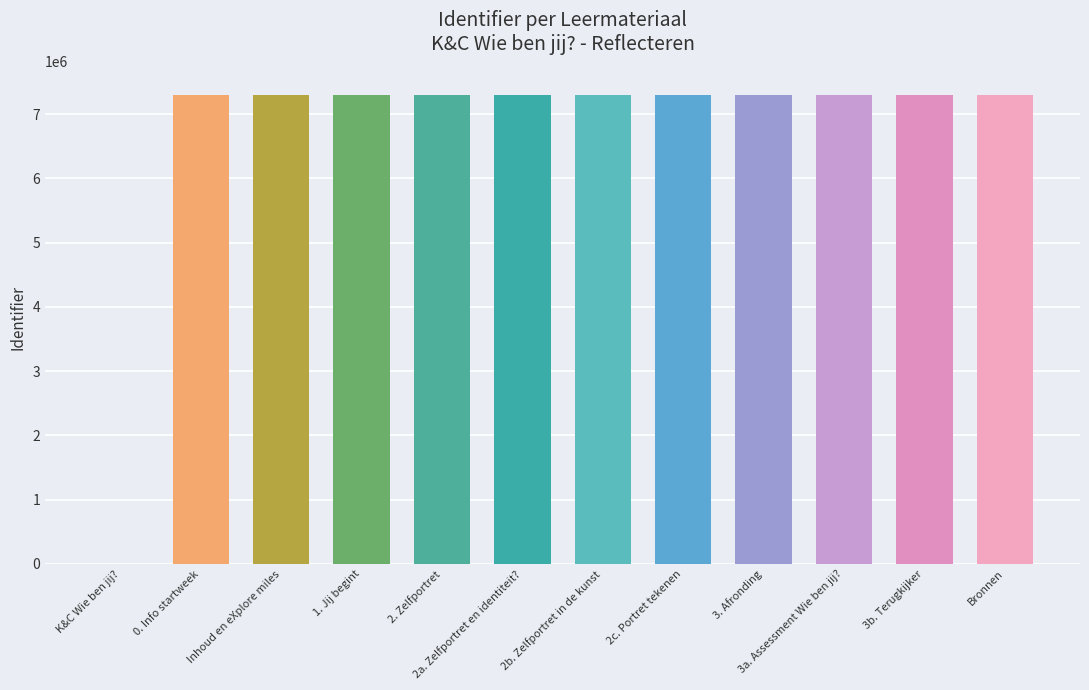

Is it true that the value at 2a. Zelfportret en identiteit? is 7303817?

True